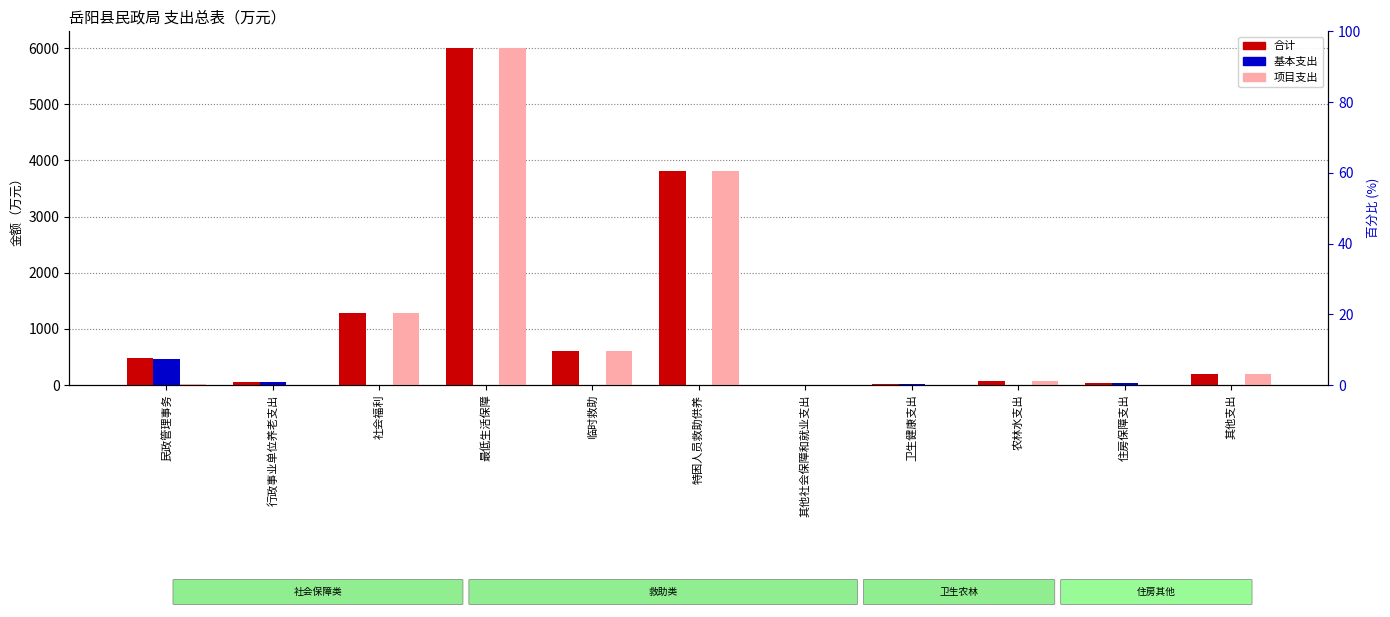

Which series has the largest total across all categories?

合计